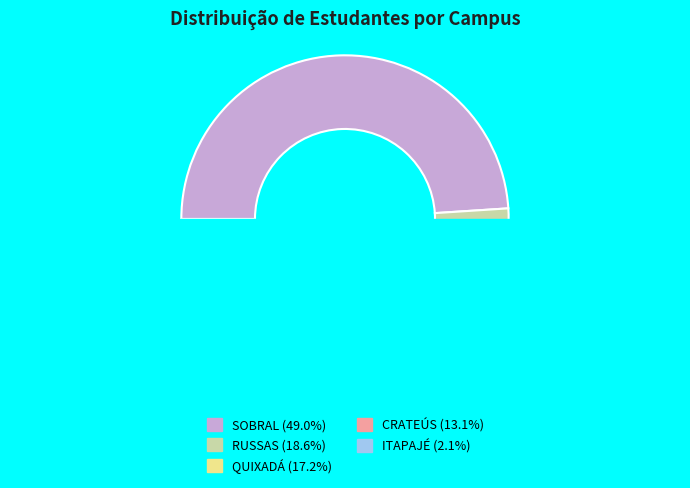

Rank the categories by value from lowest to highest.

ITAPAJÉ, CRATEÚS, QUIXADÁ, RUSSAS, SOBRAL